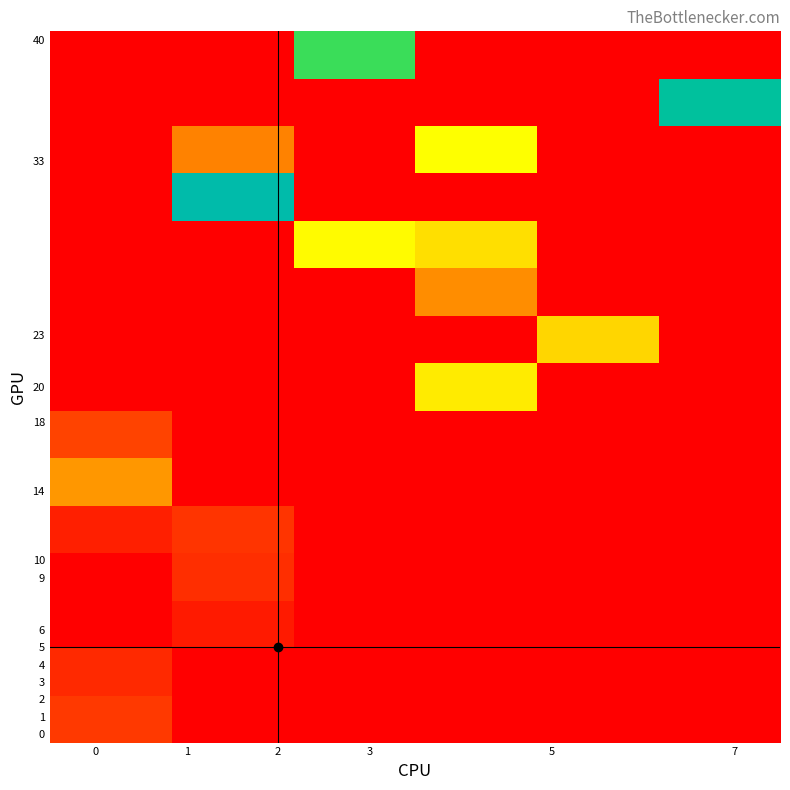

How many categories are shown in the chart?

6